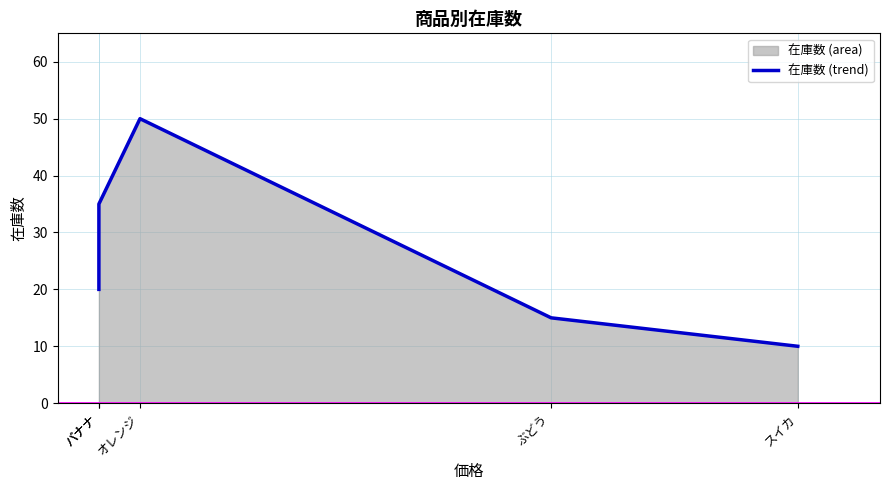

What is the difference between the second highest and minimum values?

25